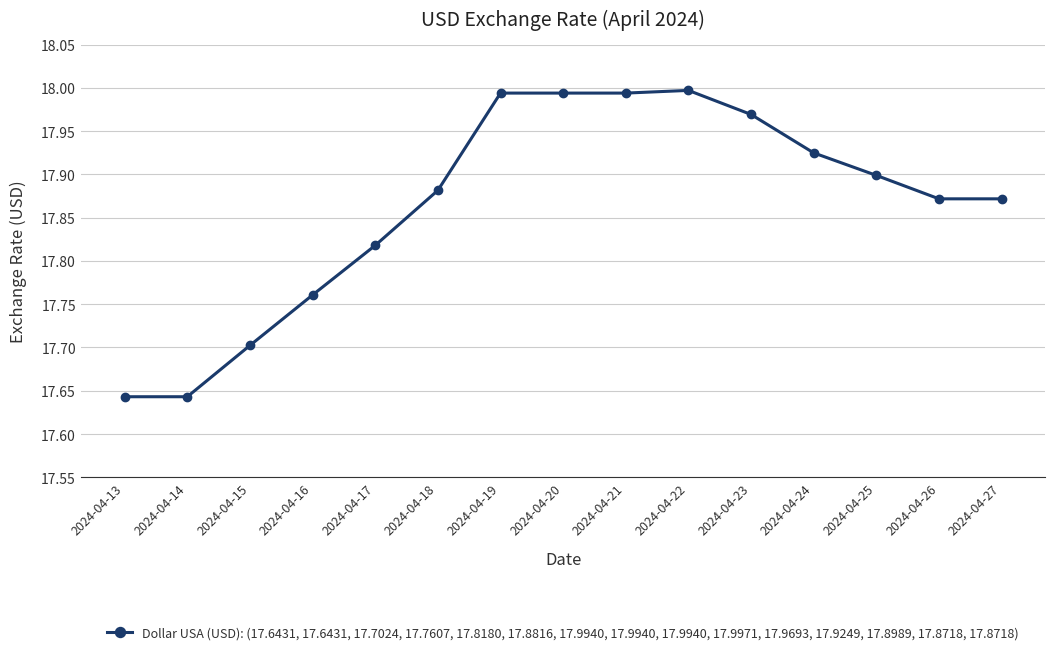

What is the sum of the values at 2024-04-16 and 2024-04-20?

35.8